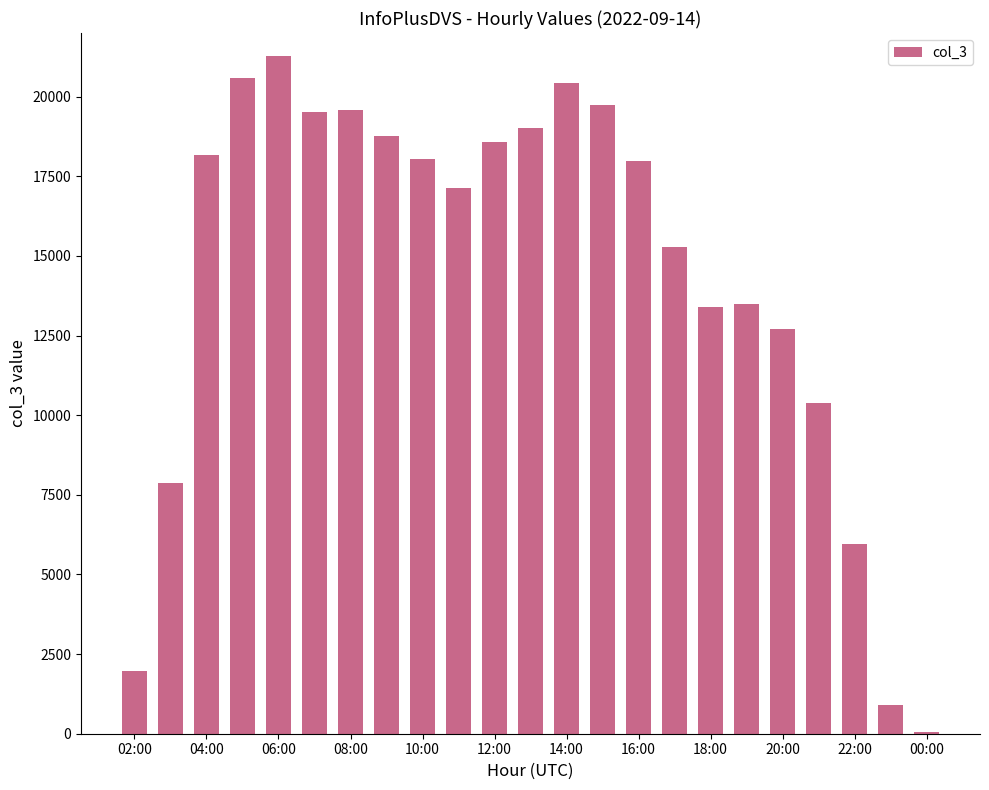

What is the sum of all values?

330861